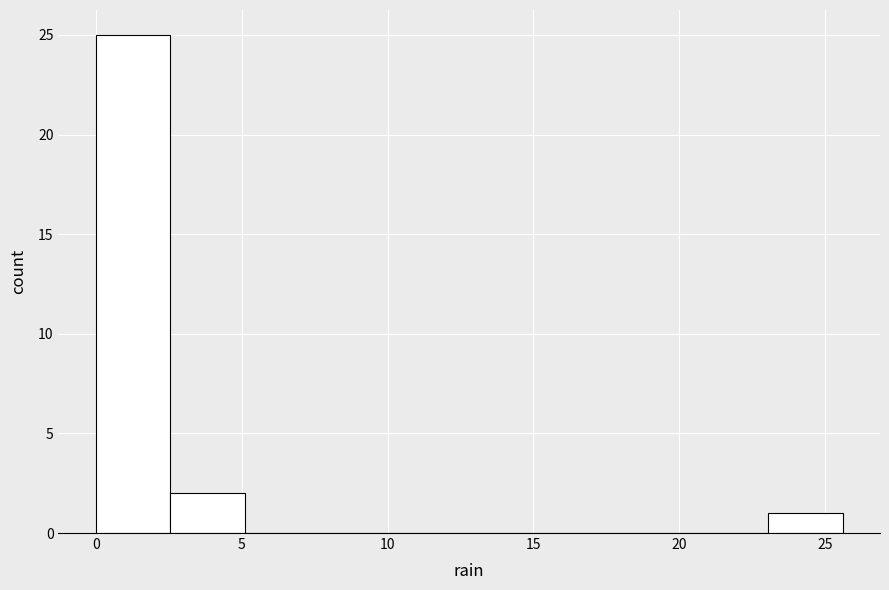

Reading left to right, list every bar in this chart as the range it spans on the x-axis followed by its height. Neither the bar edges nor the heights are printed on the chart, so give them approximately, as read against the axes.

0.0 to 2.5: 25
2.5 to 5.0: 2
5.0 to 7.5: 0
7.5 to 10.0: 0
10.0 to 13.0: 0
13.0 to 15.5: 0
15.5 to 18.0: 0
18.0 to 20.5: 0
20.5 to 23.0: 0
23.0 to 25.5: 1